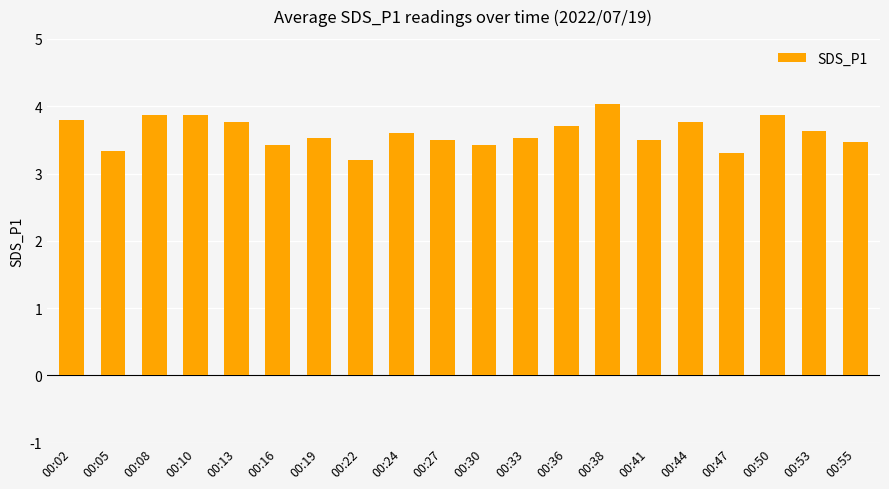

What is the value of the 17th bar from the left?

3.3